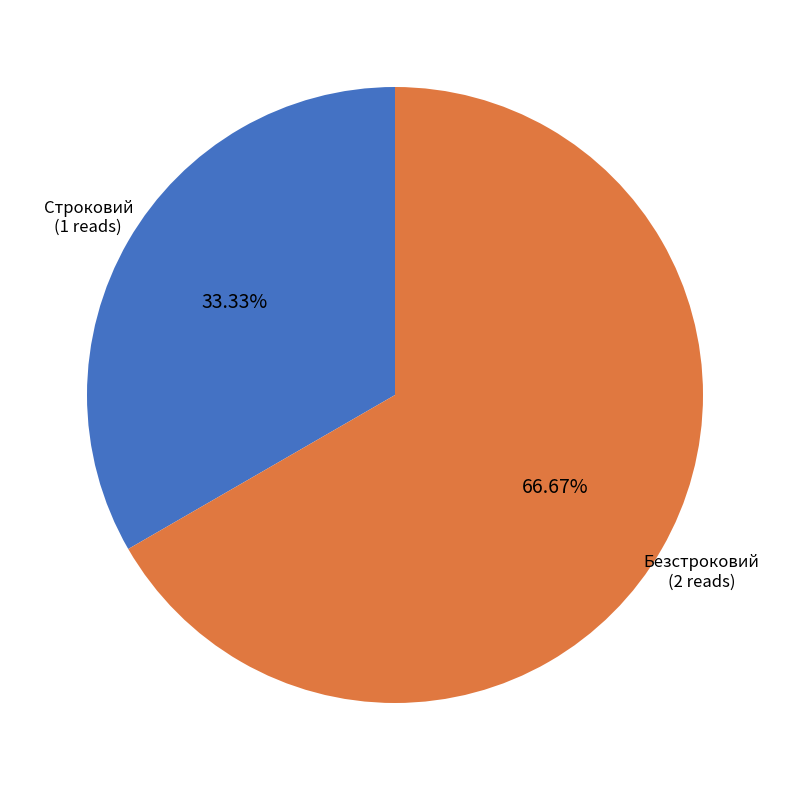

True or false: Безстроковий accounts for 67% of the total.

True